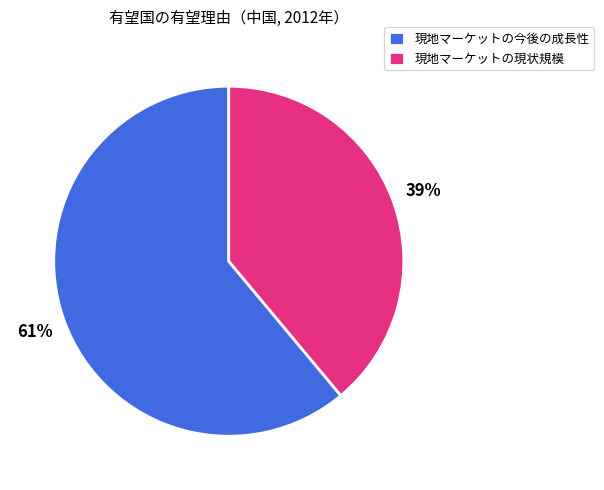

To the nearest percent, what percentage of the pie is 現地マーケットの今後の成長性?

61%